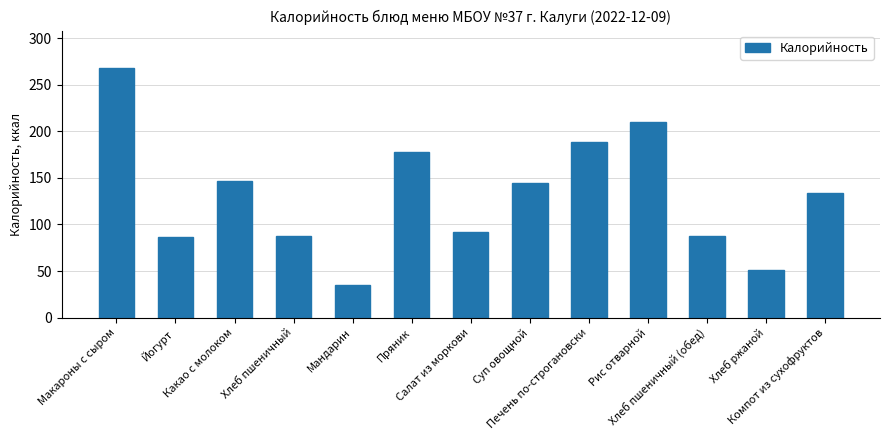

What is the difference between the values at Йогурт and Мандарин?

51.0